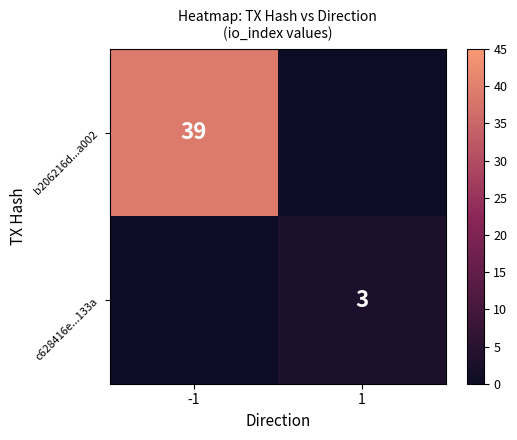

Is the value of b206216d...a002 at -1 greater than the value of c628416e...133a at 1?

Yes